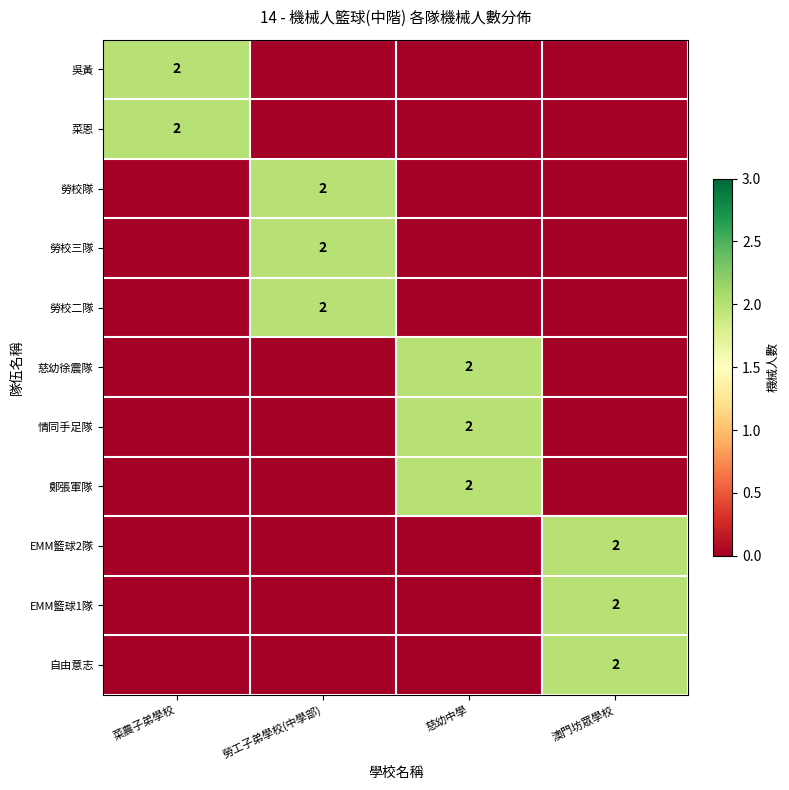

At which label does 情同手足隊 reach its minimum?

菜農子弟學校